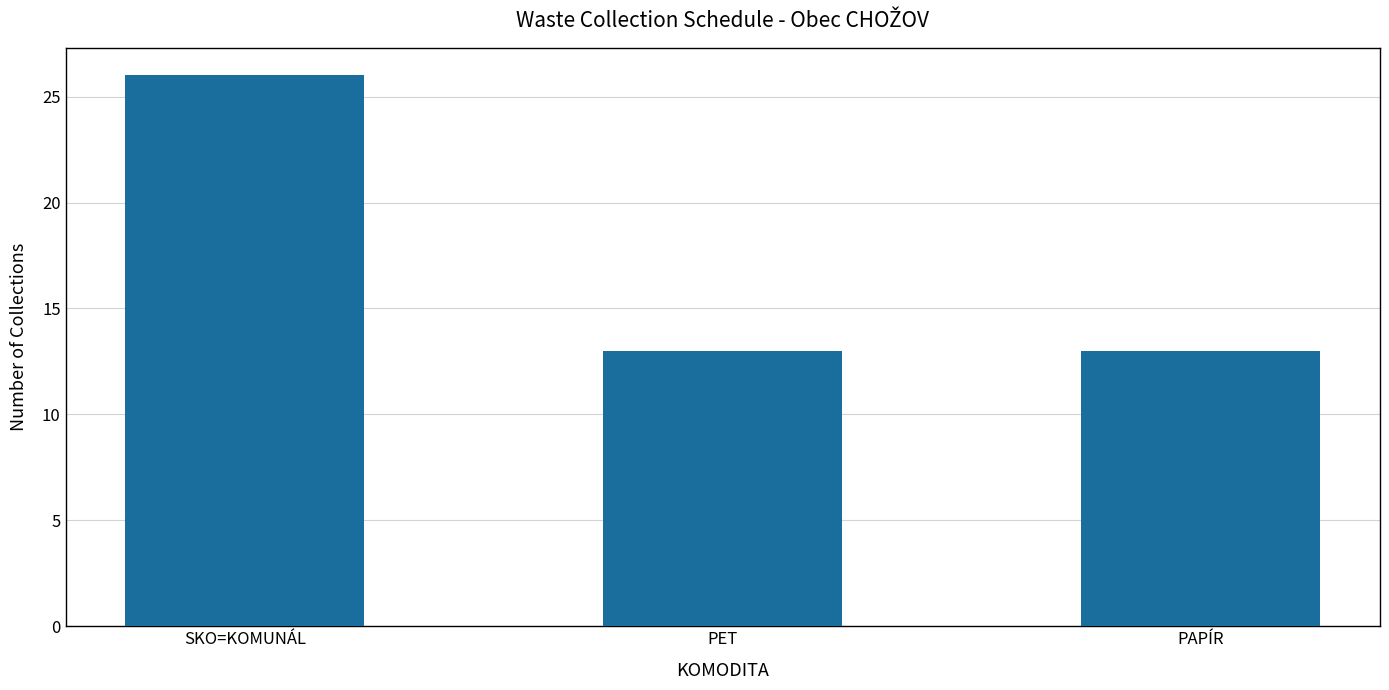

What is the greatest value displayed?

26